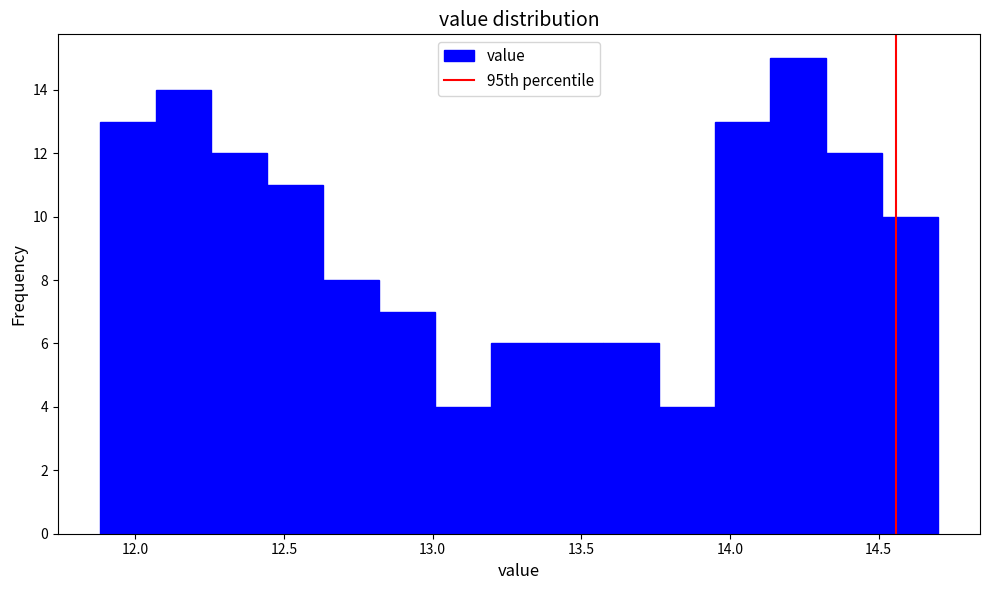

Around what value on the x-axis is the tallest bar? Give the approximate position of its centre, as read against the axis.

14.25